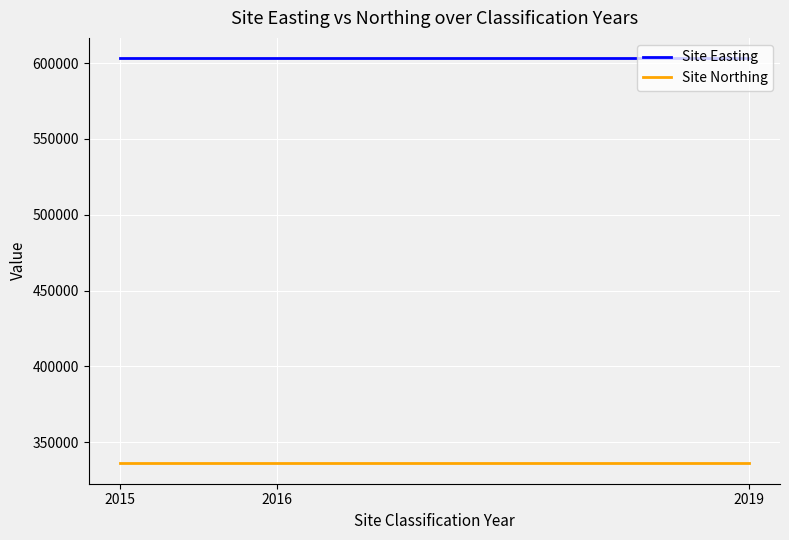

At which category does the chart reach its minimum across all series?

2015